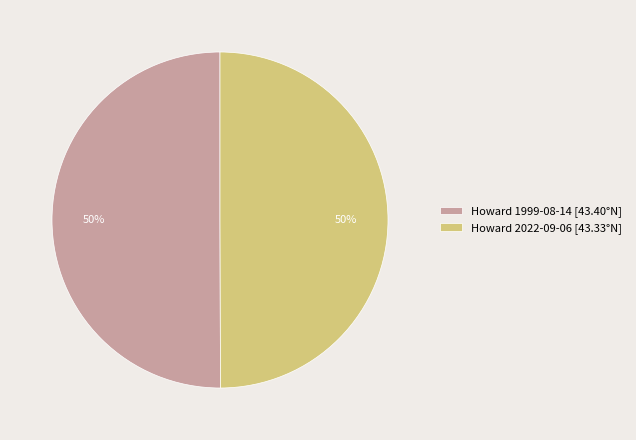

Is it true that Howard 1999-08-14 [43.40°N] is 36% of the pie?

False